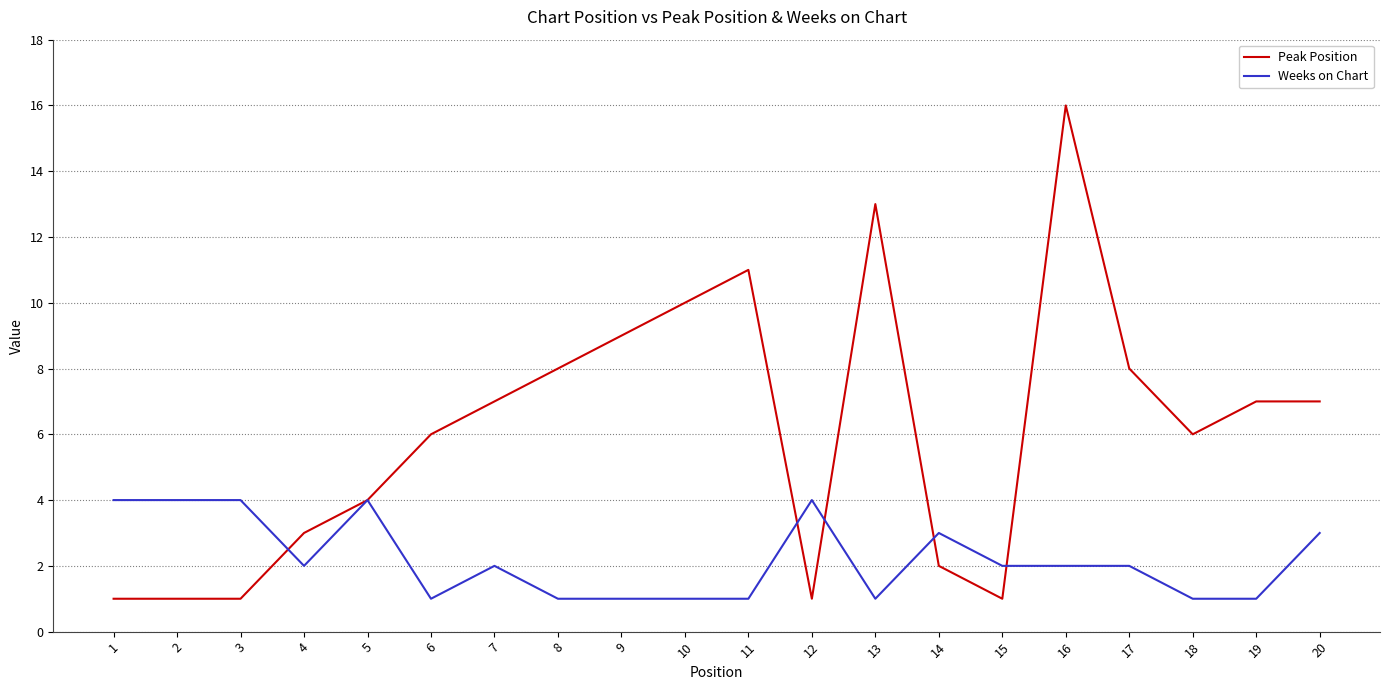

At which category does the chart reach its peak across all series?

16